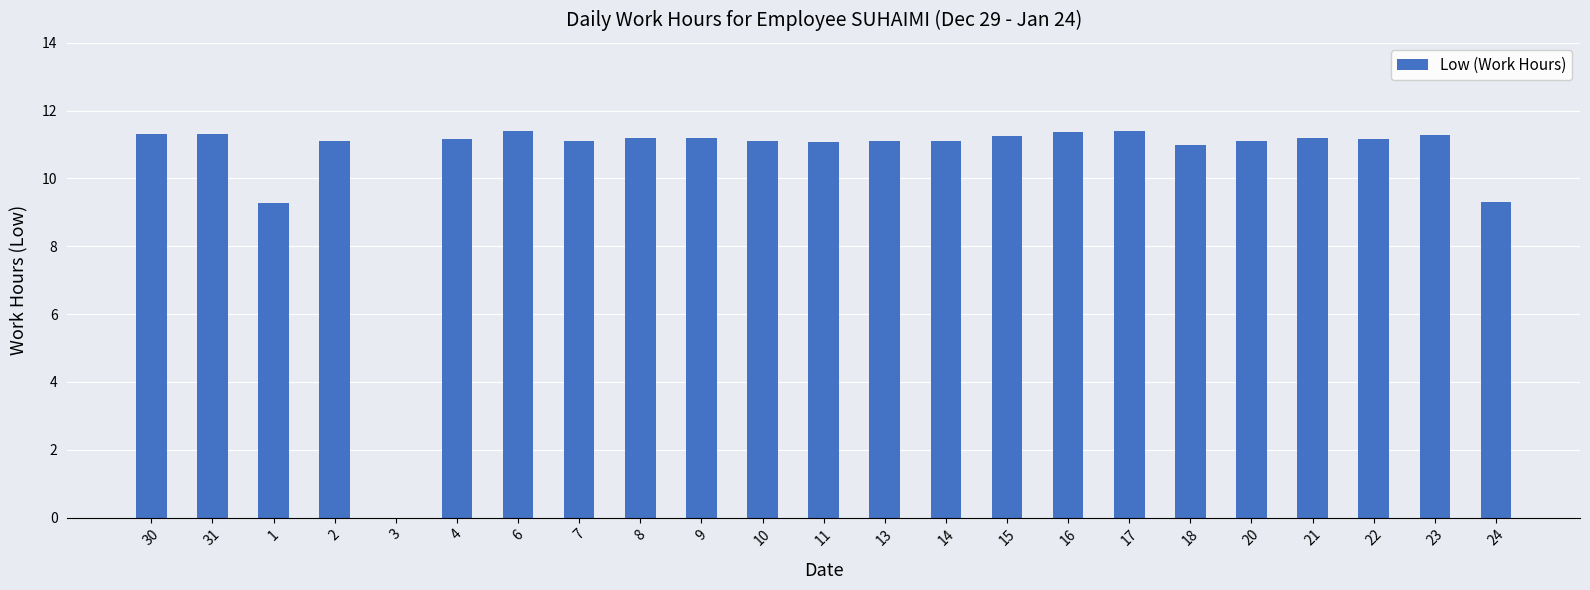

What is the sum of all values?

242.5